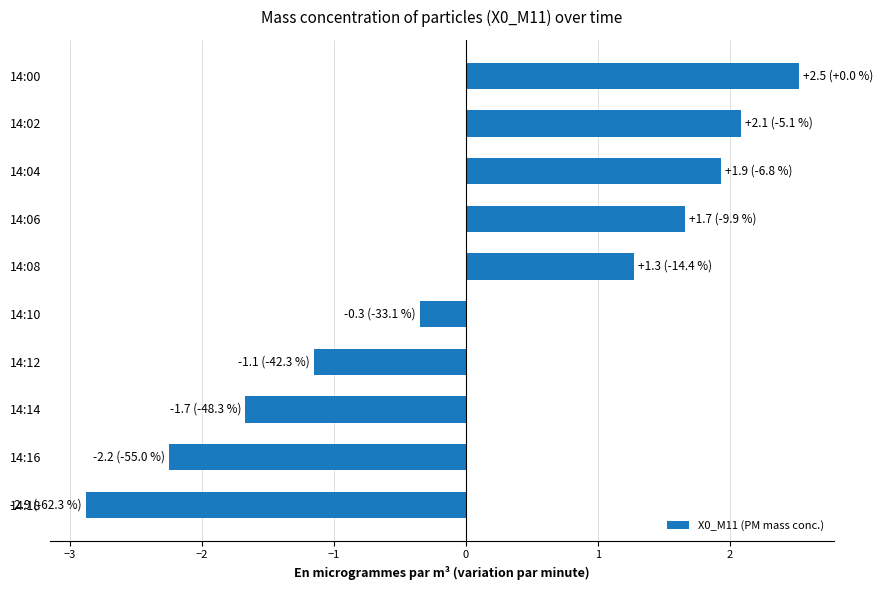

Rank the categories by value from highest to lowest.

14:00, 14:02, 14:04, 14:06, 14:08, 14:10, 14:12, 14:14, 14:16, 14:18